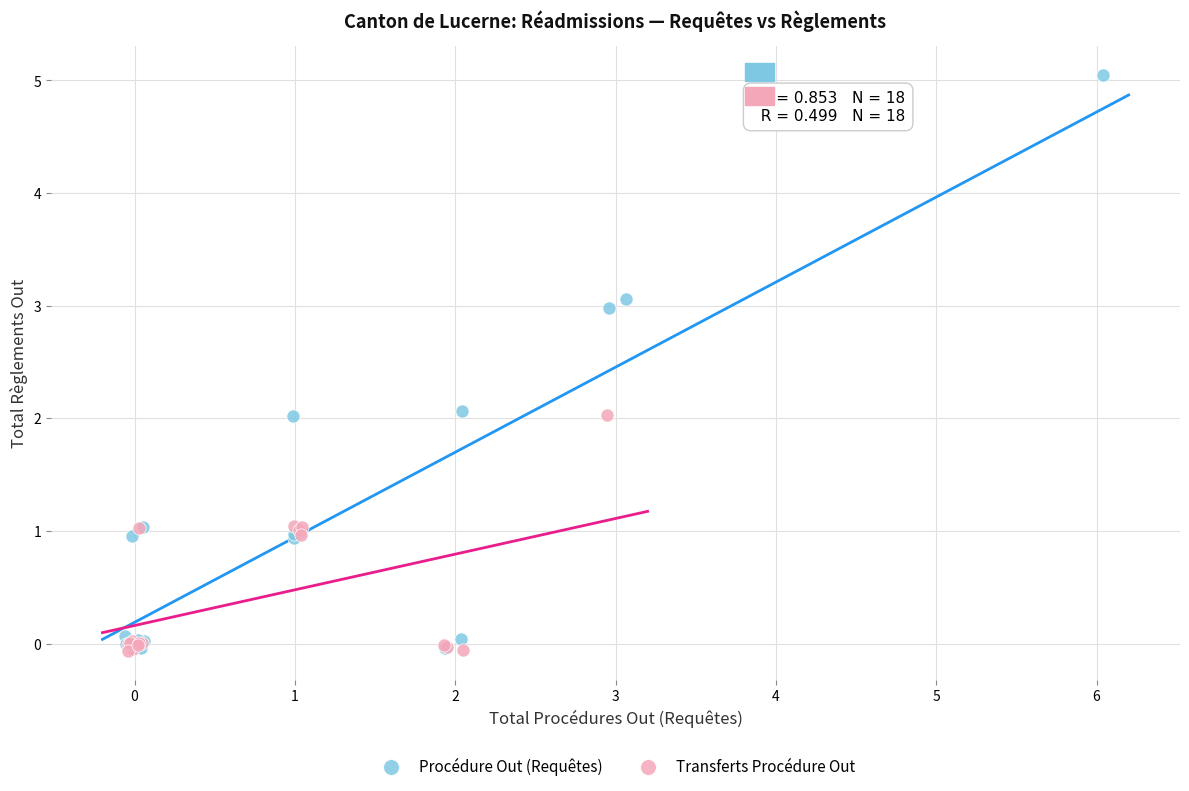

Which series contains the highest Y value?

Procédure Out (Requêtes)